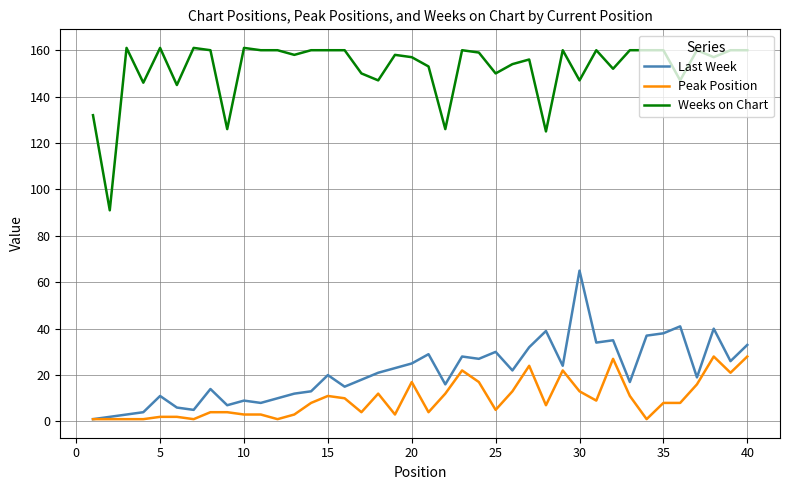

What is the average value of the Peak Position series?

10